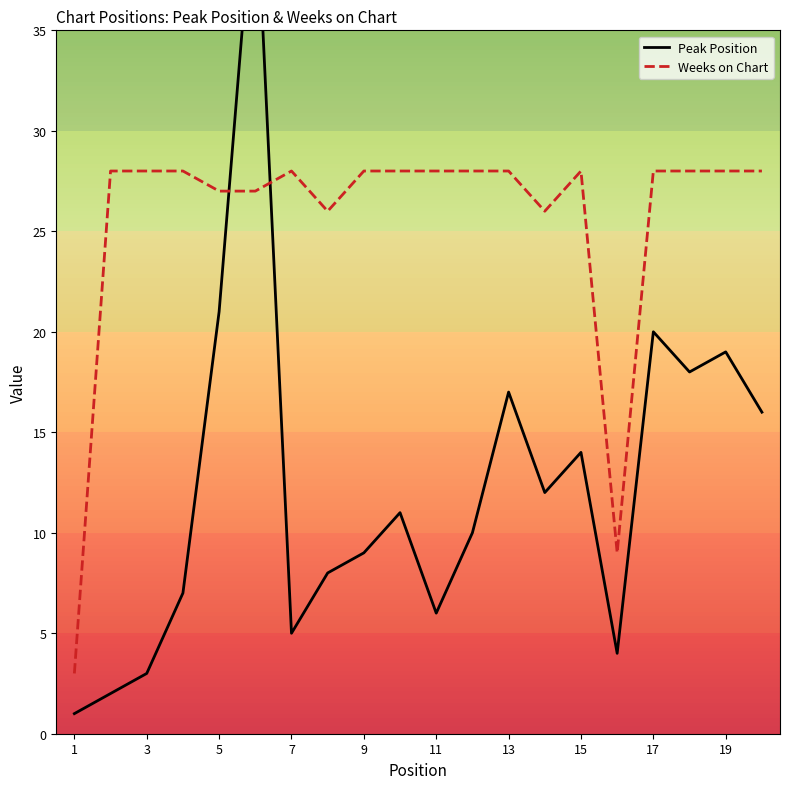

Which series has the largest total across all categories?

Weeks on Chart